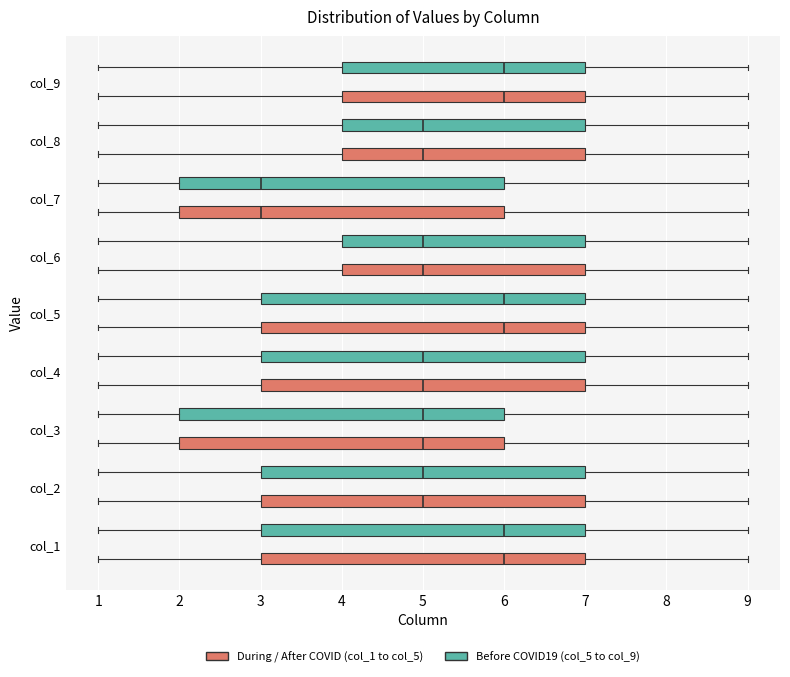

Reading bottom to top, read every box against the x-axis: the position of its median line, the range the box covers, and the ends of its whiskers. The values are not printed on the chart, so give them approximately, as read against the axis.

col_1 (During / After COVID (col_1 to col_5)): median 6, box 3 to 7, whiskers 1 to 9
col_1 (Before COVID19 (col_5 to col_9)): median 6, box 3 to 7, whiskers 1 to 9
col_2 (During / After COVID (col_1 to col_5)): median 5, box 3 to 7, whiskers 1 to 9
col_2 (Before COVID19 (col_5 to col_9)): median 5, box 3 to 7, whiskers 1 to 9
col_3 (During / After COVID (col_1 to col_5)): median 5, box 2 to 6, whiskers 1 to 9
col_3 (Before COVID19 (col_5 to col_9)): median 5, box 2 to 6, whiskers 1 to 9
col_4 (During / After COVID (col_1 to col_5)): median 5, box 3 to 7, whiskers 1 to 9
col_4 (Before COVID19 (col_5 to col_9)): median 5, box 3 to 7, whiskers 1 to 9
col_5 (During / After COVID (col_1 to col_5)): median 6, box 3 to 7, whiskers 1 to 9
col_5 (Before COVID19 (col_5 to col_9)): median 6, box 3 to 7, whiskers 1 to 9
col_6 (During / After COVID (col_1 to col_5)): median 5, box 4 to 7, whiskers 1 to 9
col_6 (Before COVID19 (col_5 to col_9)): median 5, box 4 to 7, whiskers 1 to 9
col_7 (During / After COVID (col_1 to col_5)): median 3, box 2 to 6, whiskers 1 to 9
col_7 (Before COVID19 (col_5 to col_9)): median 3, box 2 to 6, whiskers 1 to 9
col_8 (During / After COVID (col_1 to col_5)): median 5, box 4 to 7, whiskers 1 to 9
col_8 (Before COVID19 (col_5 to col_9)): median 5, box 4 to 7, whiskers 1 to 9
col_9 (During / After COVID (col_1 to col_5)): median 6, box 4 to 7, whiskers 1 to 9
col_9 (Before COVID19 (col_5 to col_9)): median 6, box 4 to 7, whiskers 1 to 9